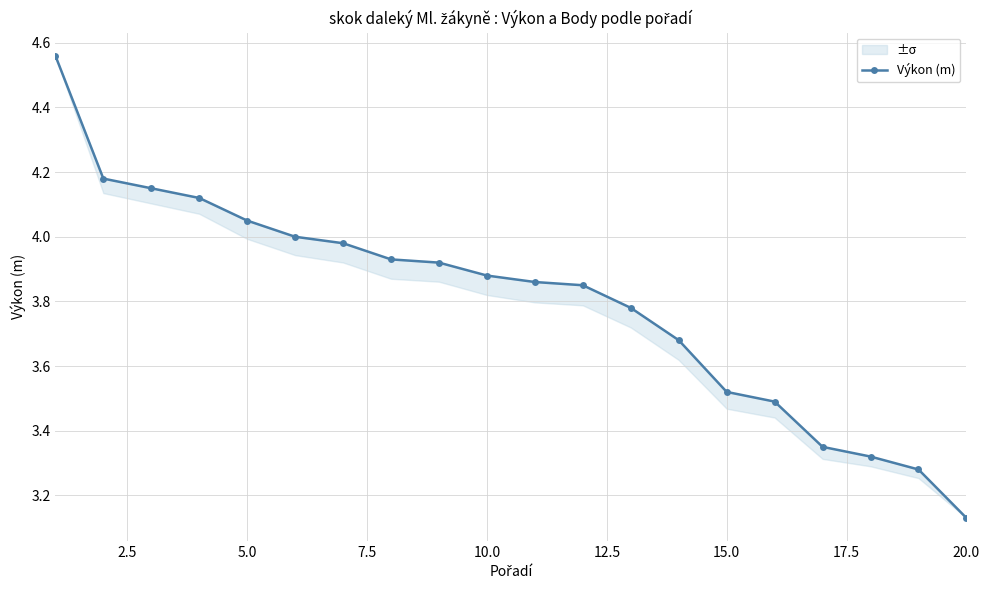

Reading left to right, what are all the values shown in this chart?

4.6	4.2	4.2	4.1	4.0	4.0	4.0	3.9	3.9	3.9	3.9	3.9	3.8	3.7	3.5	3.5	3.4	3.3	3.3	3.1